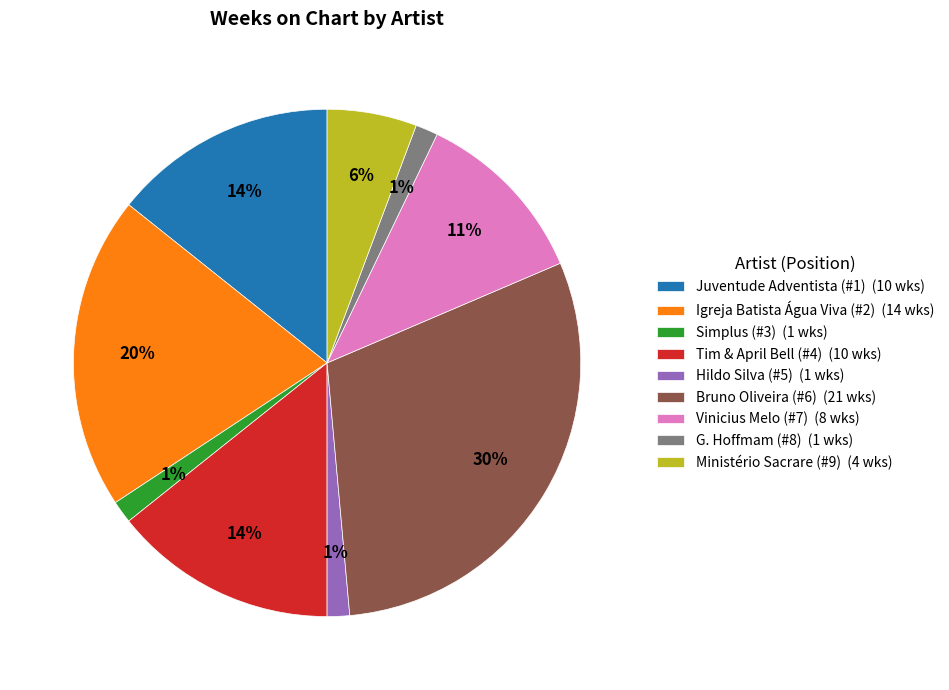

Count the number of slices in the pie.

9